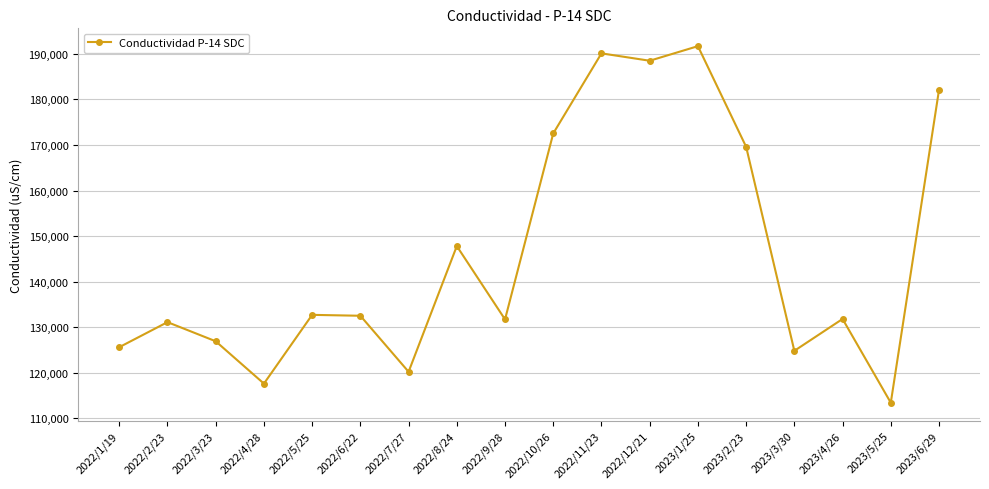

The value at 2022/11/23 is 74835. True or false?

False